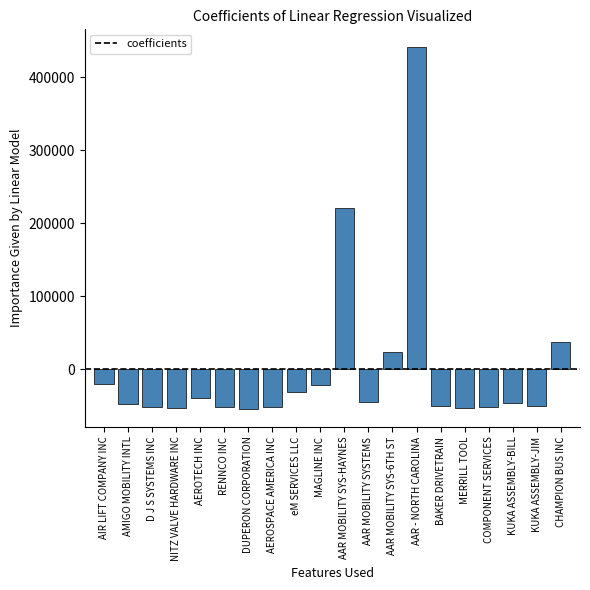

What is the sum of the values at MAGLINE INC and DUPERON CORPORATION?

-76450.5